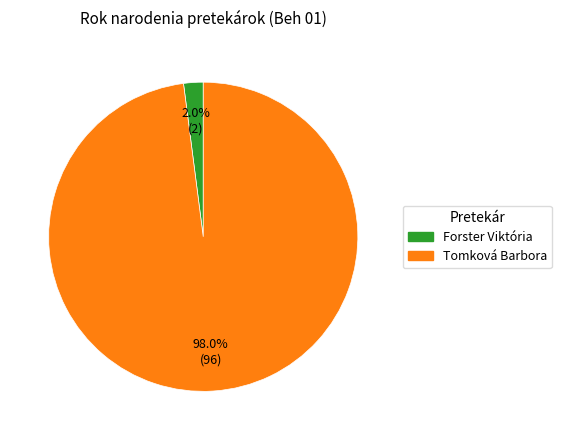

Is the sum of Forster Viktória and Tomková Barbora greater than half?

Yes